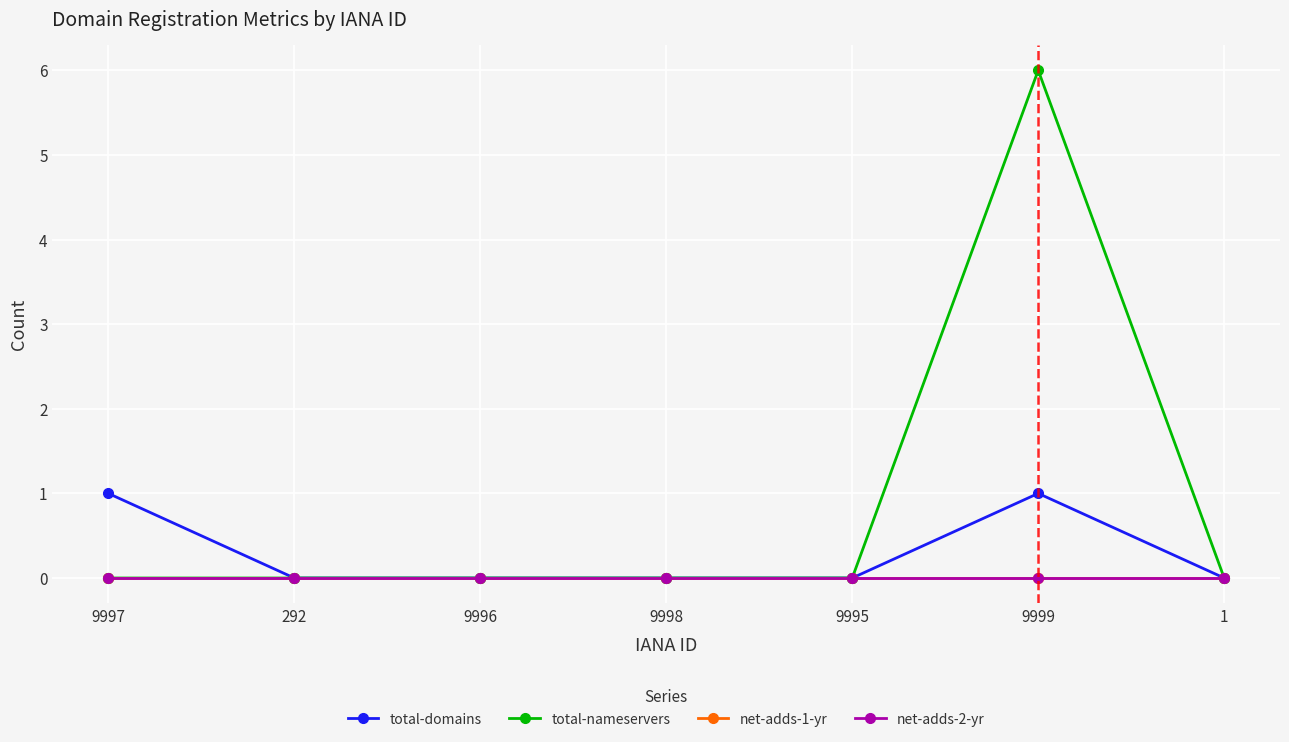

What is the greatest value displayed?

6